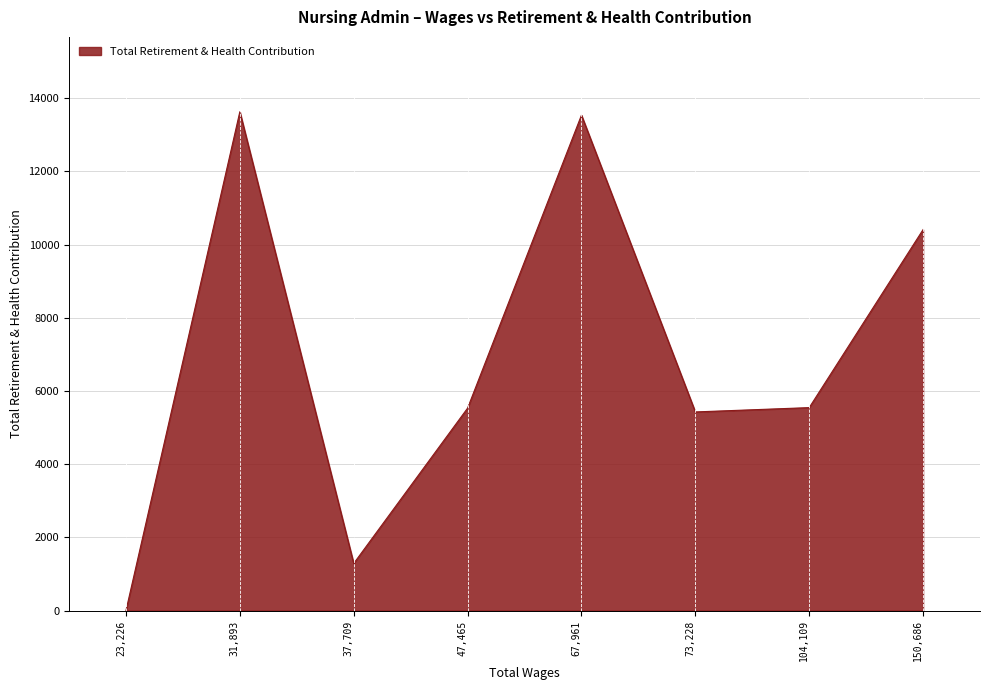

True or false: the data shows 9504 at 47,465.

False